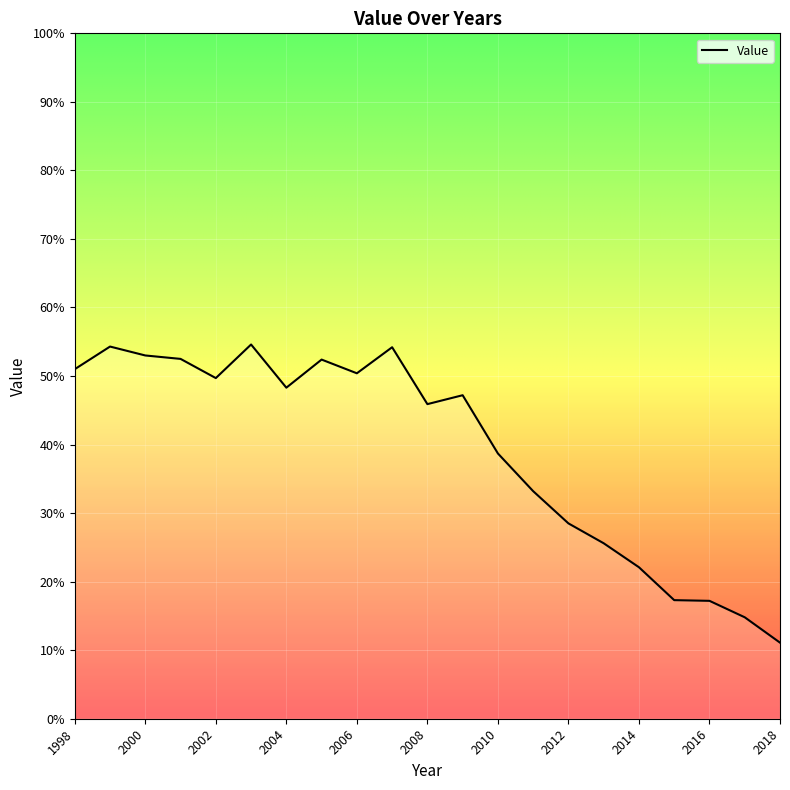

What is the difference between the maximum and minimum values?

43.5